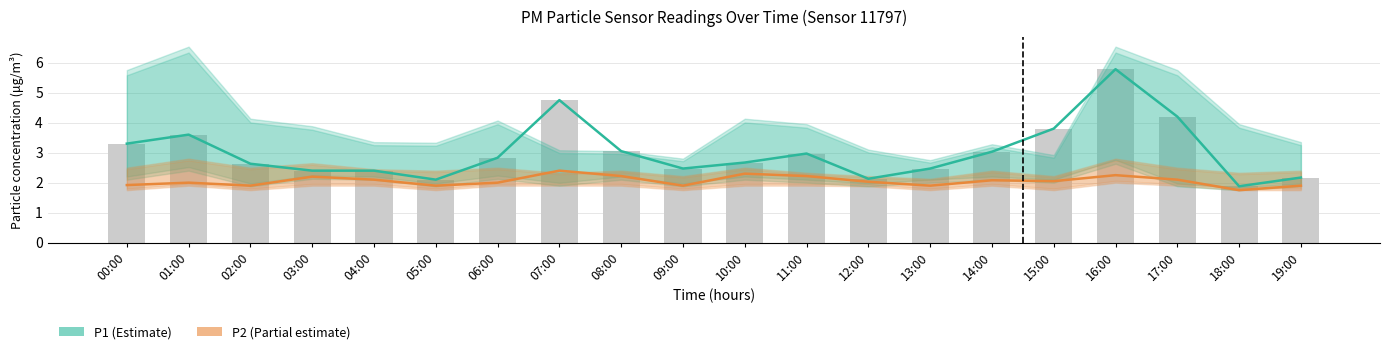

What is the spread (max minus min) of values at 07:00?

2.4